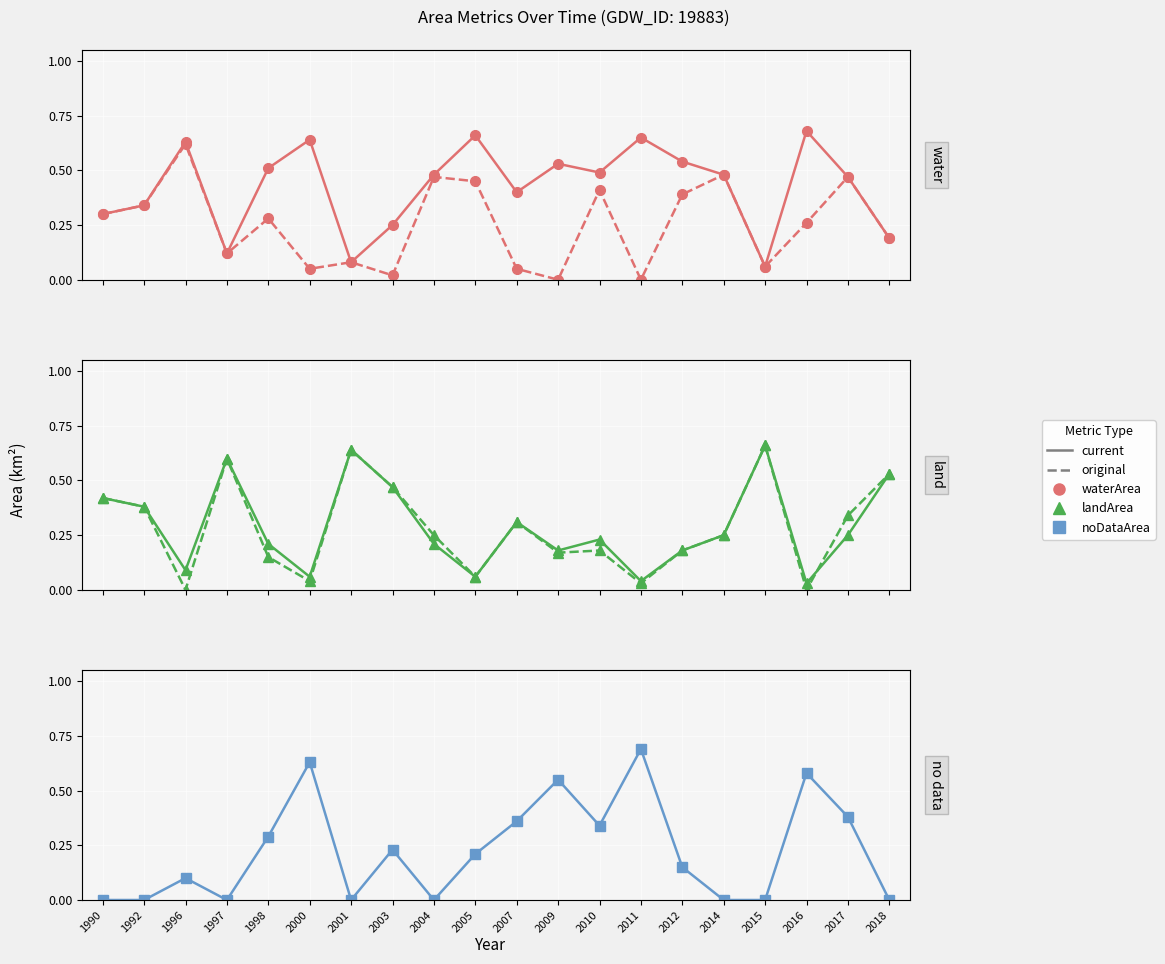

At which label is origWaterArea closest to 0?

2009